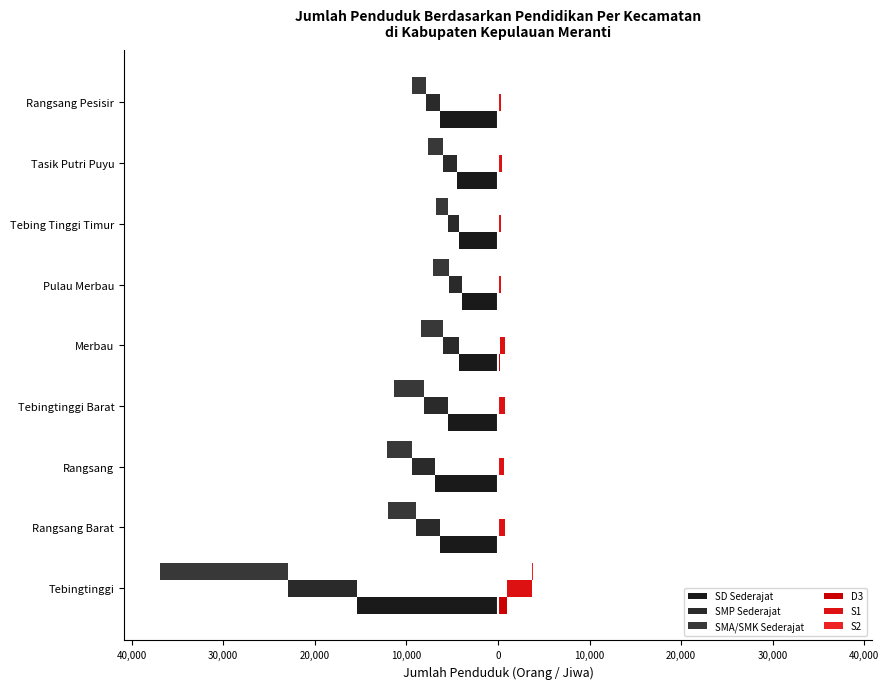

How many data points in SMA/SMK Sederajat are less than -2418?

4